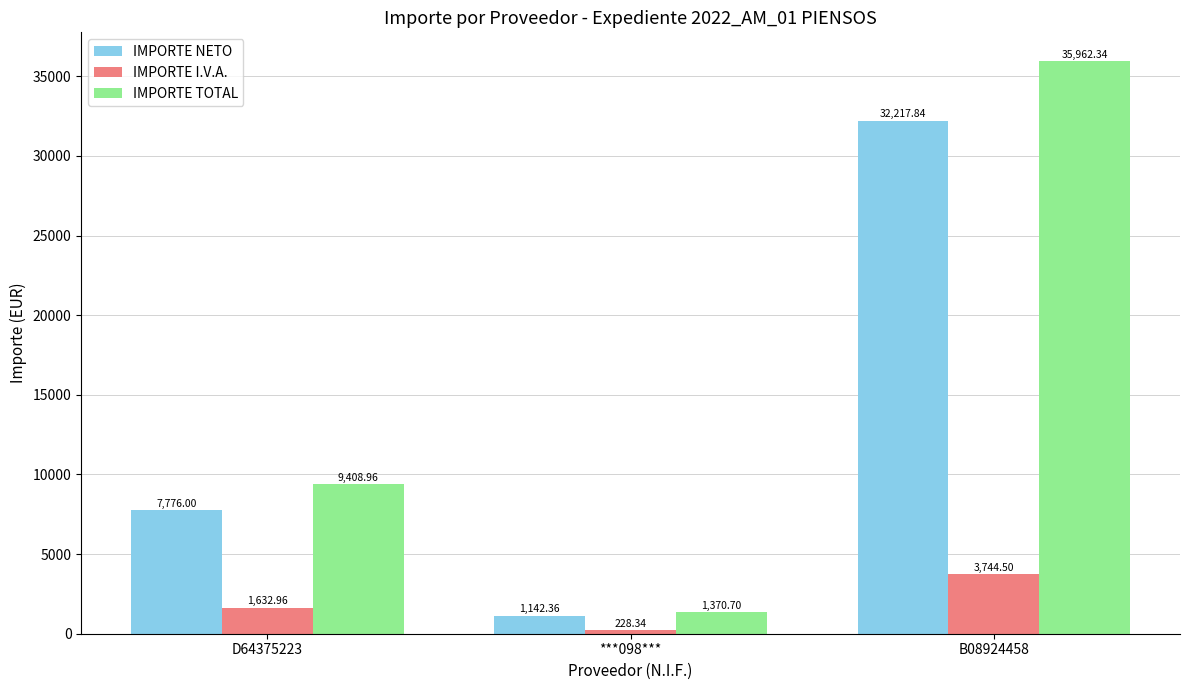

At which category does the chart reach its peak across all series?

B08924458